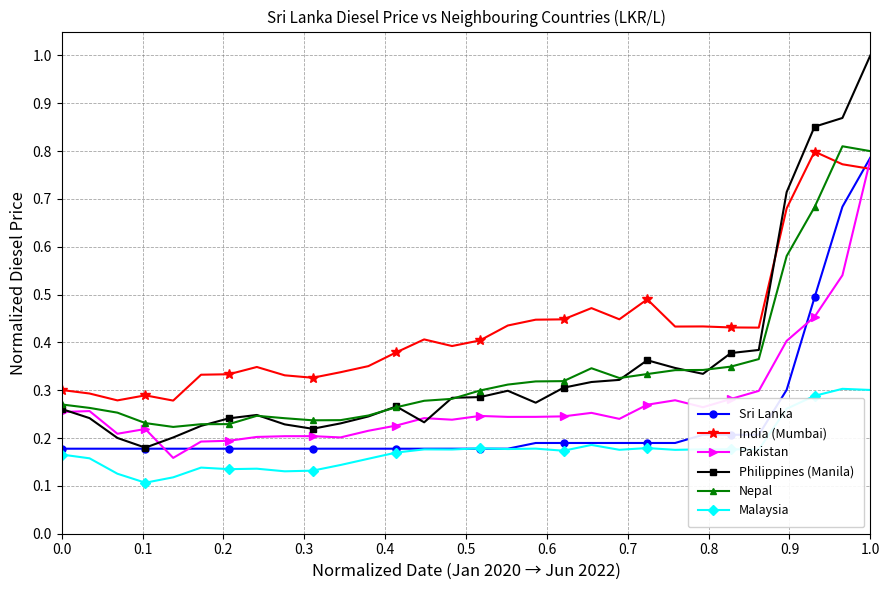

What are all the series names shown in the legend?

Sri Lanka, India (Mumbai), Pakistan, Philippines (Manila), Nepal, Malaysia